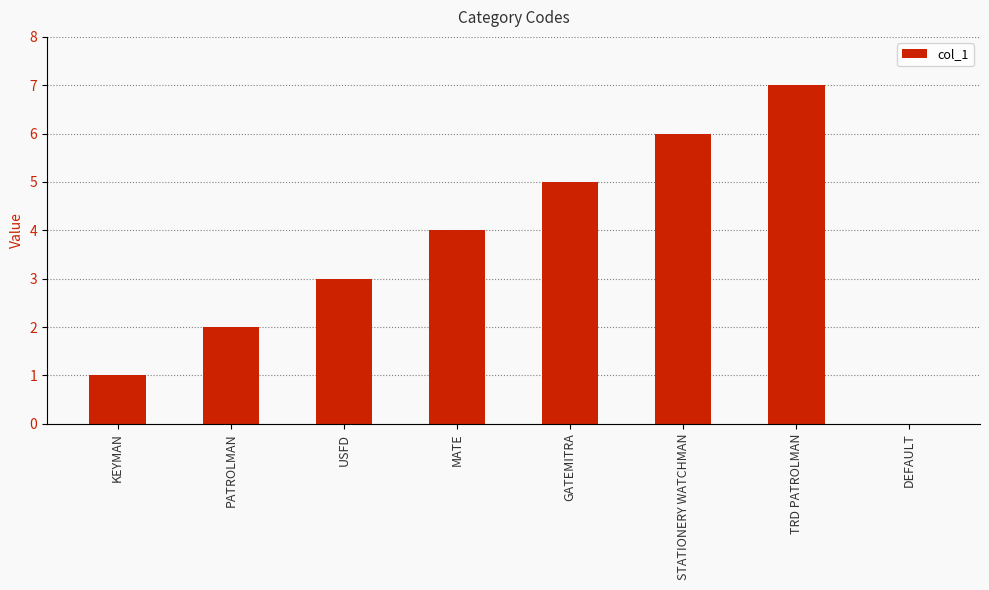

What is the sum of all values?

28